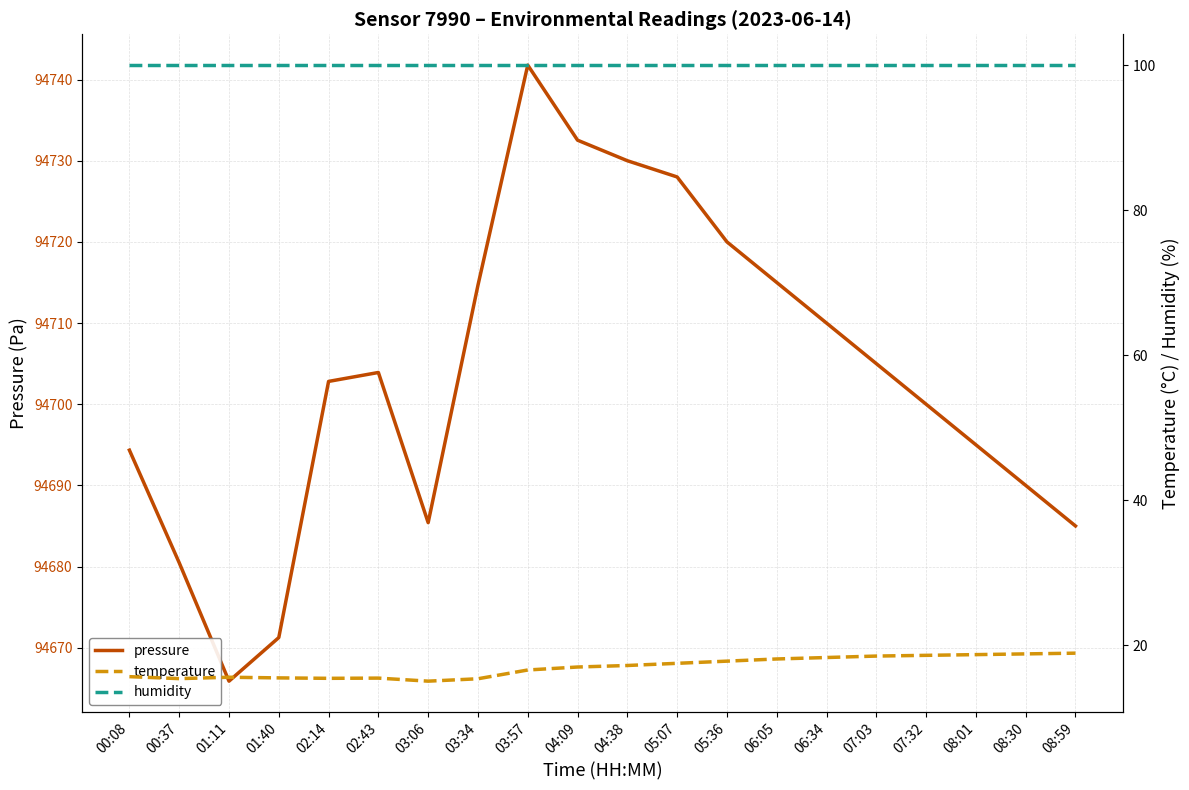

Between 01:40 and 02:43, which is larger?

02:43